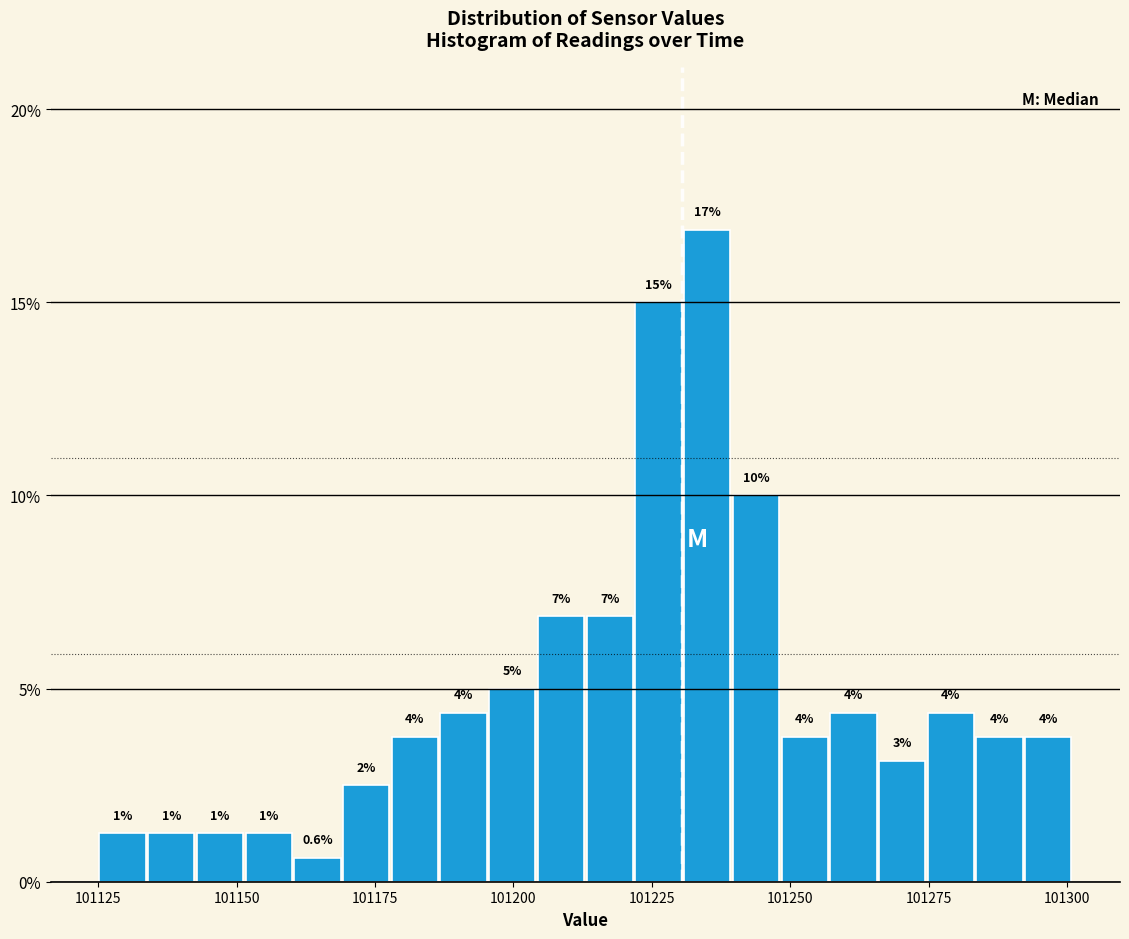

Read against the x-axis, roughly where is the centre of the tallest bar?

101235